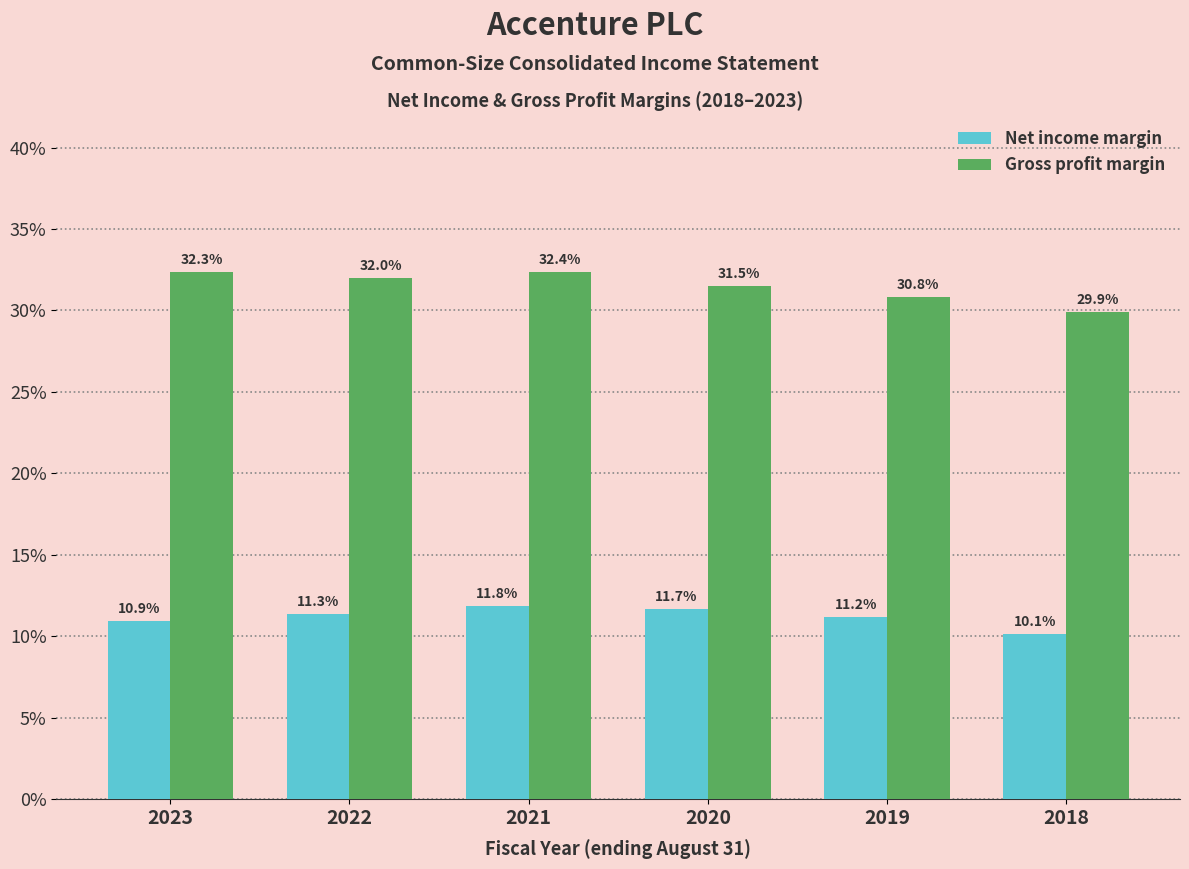

What are all the series names shown in the legend?

Net income margin, Gross profit margin